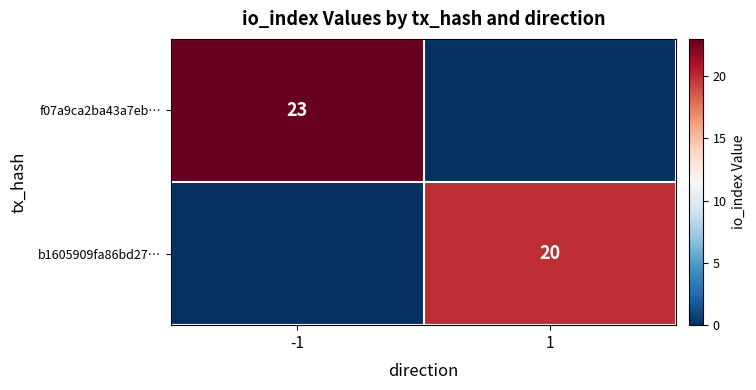

What is the total value across all series at -1?

23